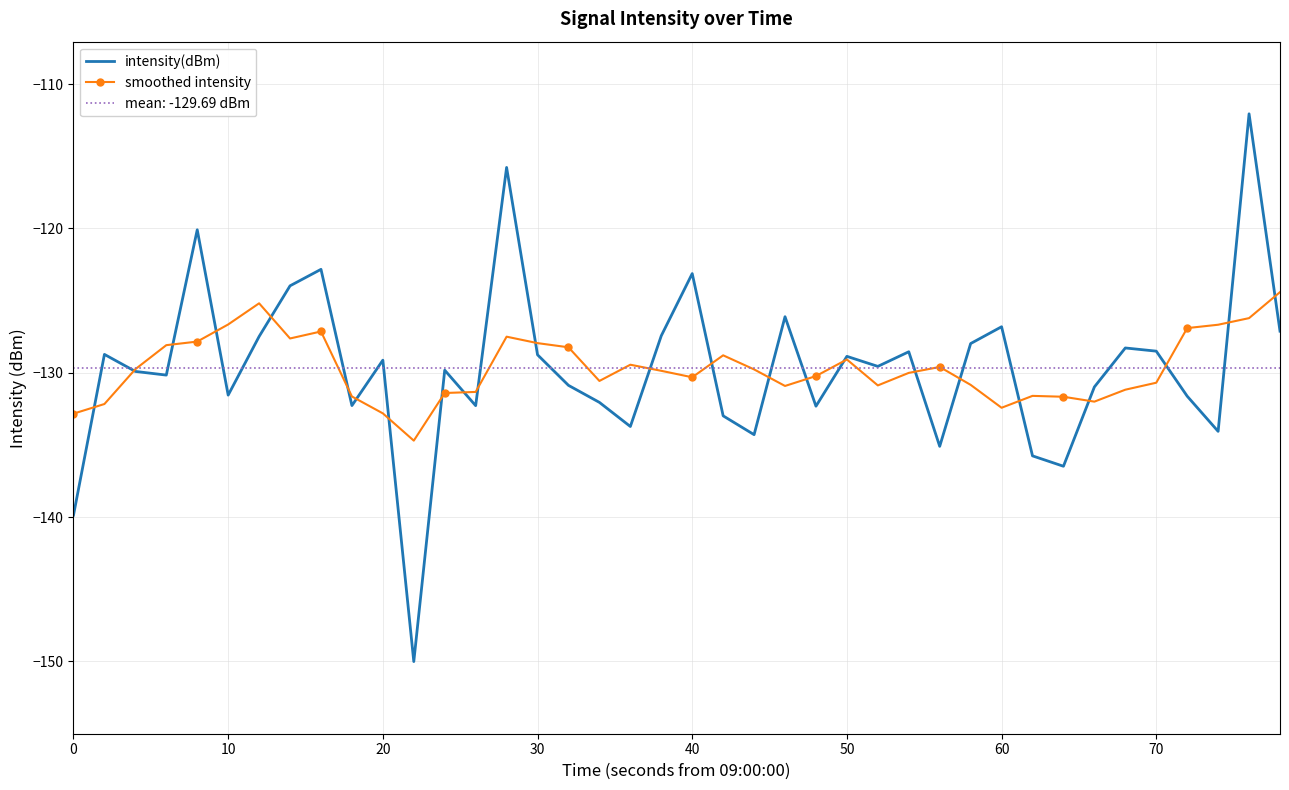

What is the minimum value for intensity(dBm)?

-150.0